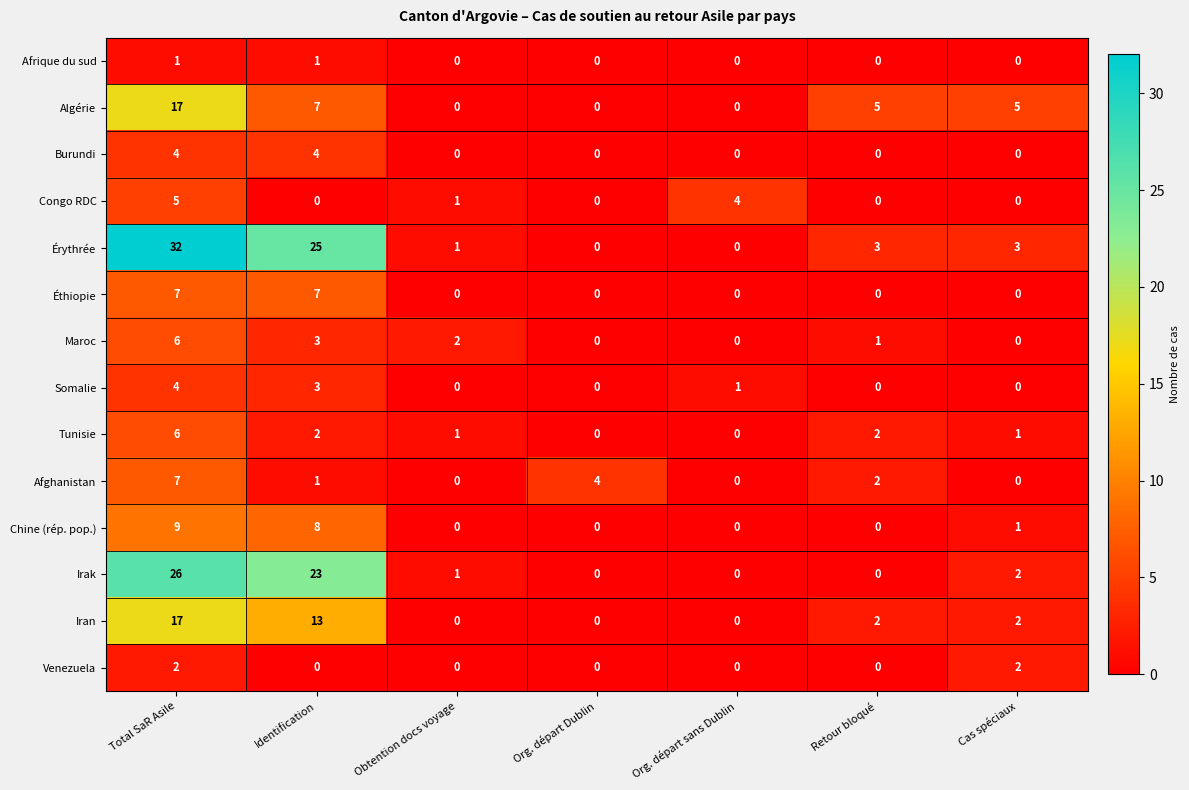

True or false: Burundi has a value of 0 at Org. départ Dublin.

True